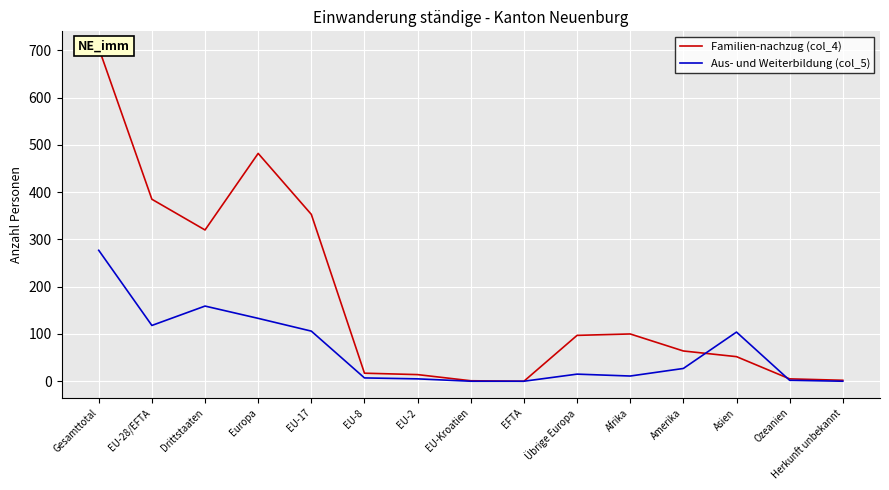

What is the value of the Familien-nachzug (col_4) point at the 5th from the left?

353